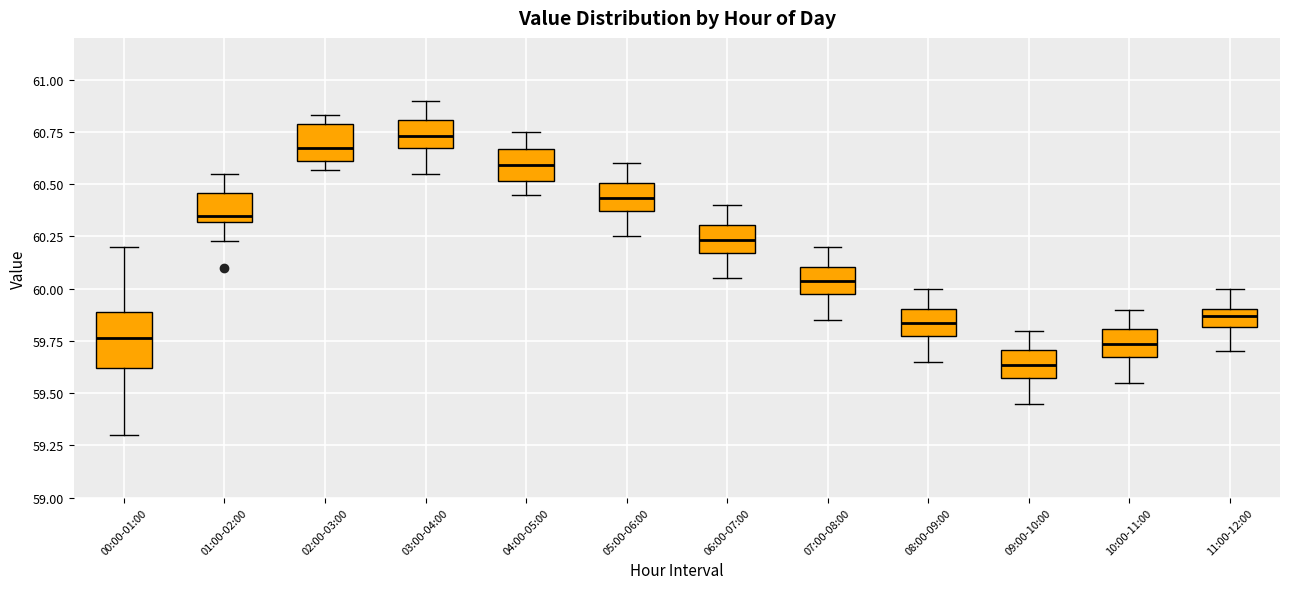

Reading left to right, transcribe this box plot: for each box, give where its median line is, the range the box spans, and where its two whiskers end, as read against the y-axis. The values are not printed on the chart, so give them approximately, as read against the axis.

00:00-01:00: median 59.75, box 59.60 to 59.90, whiskers 59.30 to 60.20
01:00-02:00: median 60.35, box 60.30 to 60.45, whiskers 60.25 to 60.55
02:00-03:00: median 60.70, box 60.60 to 60.80, whiskers 60.55 to 60.85
03:00-04:00: median 60.75, box 60.65 to 60.80, whiskers 60.55 to 60.90
04:00-05:00: median 60.60, box 60.50 to 60.65, whiskers 60.45 to 60.75
05:00-06:00: median 60.45, box 60.35 to 60.50, whiskers 60.25 to 60.60
06:00-07:00: median 60.25, box 60.15 to 60.30, whiskers 60.05 to 60.40
07:00-08:00: median 60.05, box 59.95 to 60.10, whiskers 59.85 to 60.20
08:00-09:00: median 59.85, box 59.75 to 59.90, whiskers 59.65 to 60.00
09:00-10:00: median 59.65, box 59.55 to 59.70, whiskers 59.45 to 59.80
10:00-11:00: median 59.75, box 59.65 to 59.80, whiskers 59.55 to 59.90
11:00-12:00: median 59.85, box 59.80 to 59.90, whiskers 59.70 to 60.00